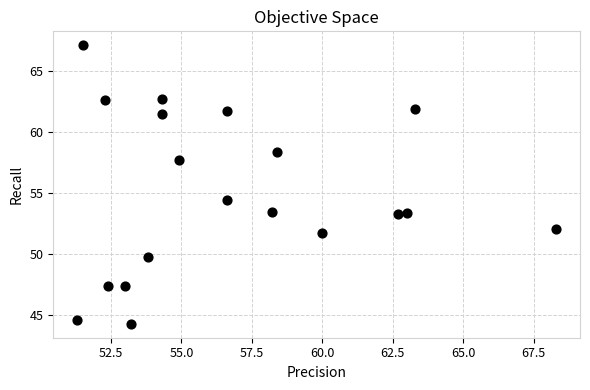

What is the range of Y values (max minus min)?

22.8